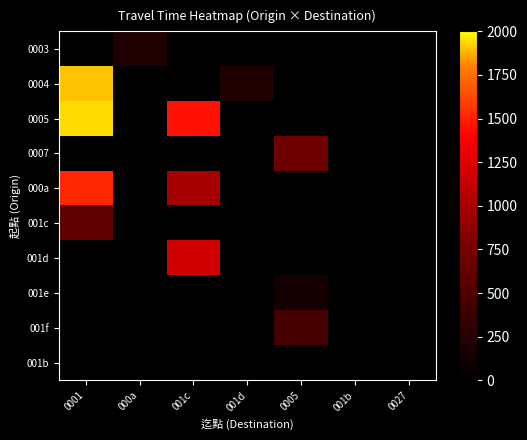

Which category has the highest value in the 001d series?

0001